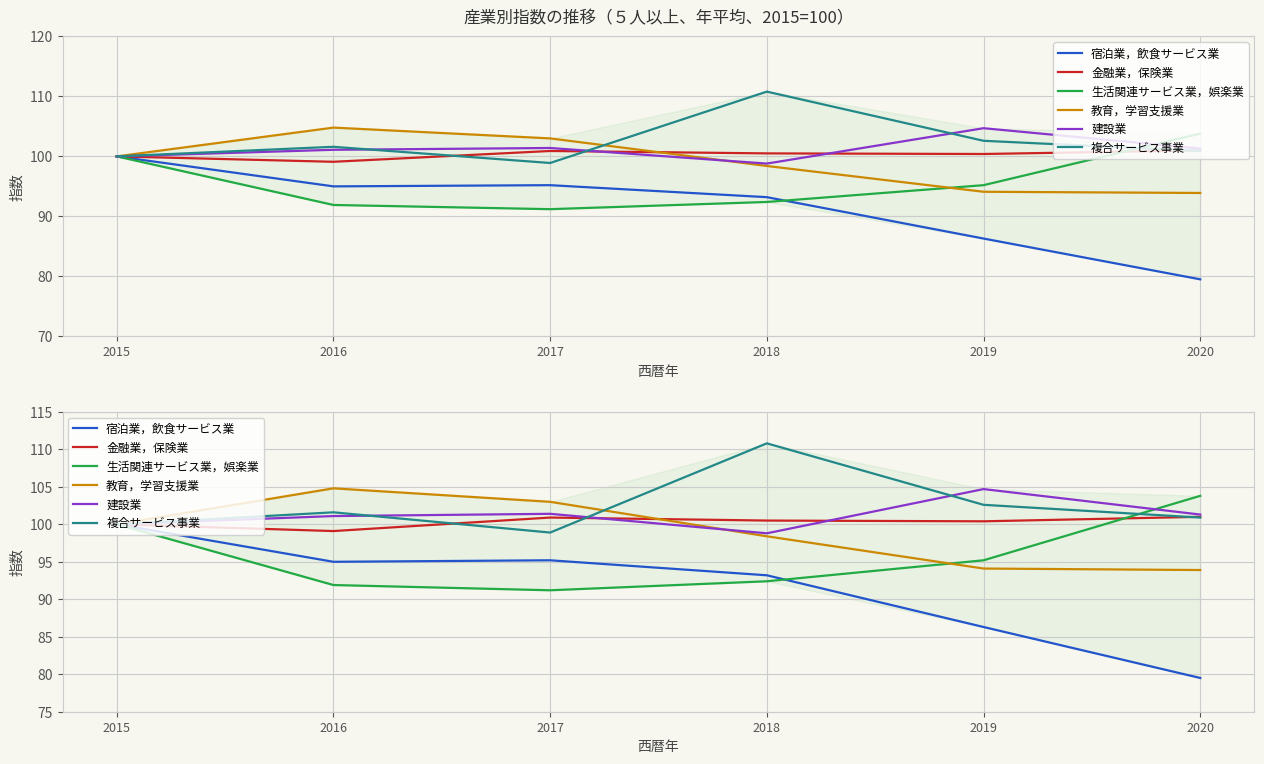

How many lines are shown in the chart?

6